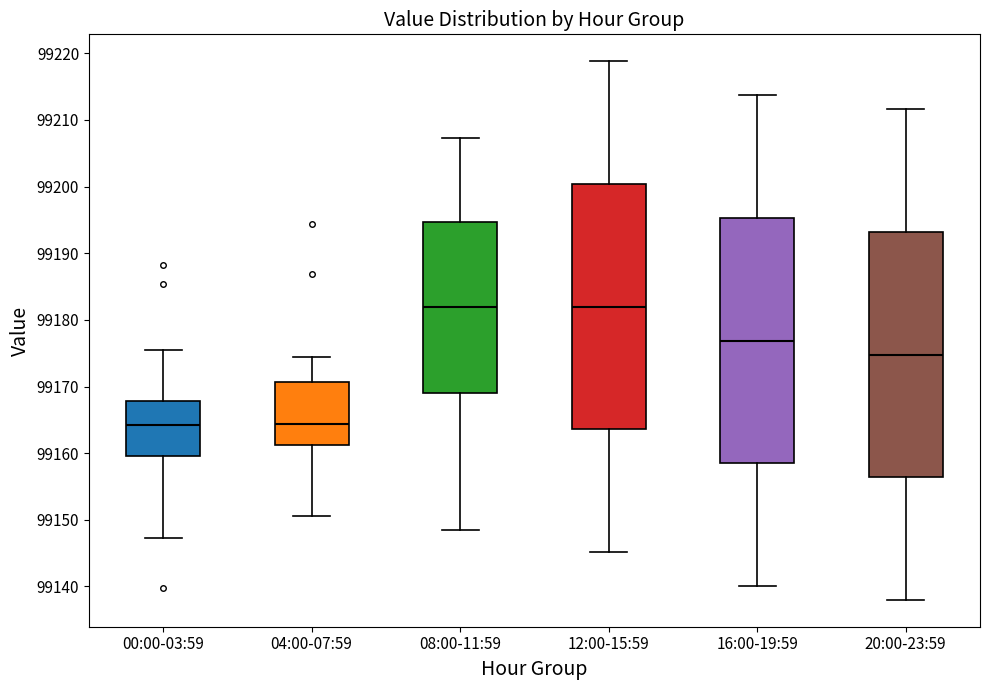

Reading left to right, transcribe this box plot: for each box, give where its median line is, the range the box spans, and where its two whiskers end, as read against the y-axis. The values are not printed on the chart, so give them approximately, as read against the axis.

00:00-03:59: median 99164, box 99160 to 99168, whiskers 99147 to 99175
04:00-07:59: median 99164, box 99161 to 99171, whiskers 99151 to 99174
08:00-11:59: median 99182, box 99169 to 99195, whiskers 99149 to 99207
12:00-15:59: median 99182, box 99164 to 99200, whiskers 99145 to 99219
16:00-19:59: median 99177, box 99159 to 99195, whiskers 99140 to 99214
20:00-23:59: median 99175, box 99156 to 99193, whiskers 99138 to 99212